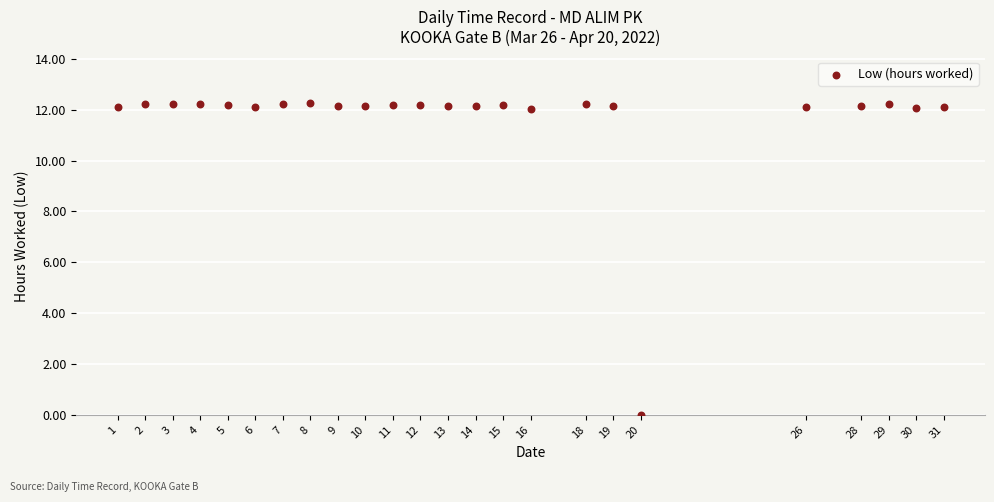

What is the range of X values (max minus min)?

30.0